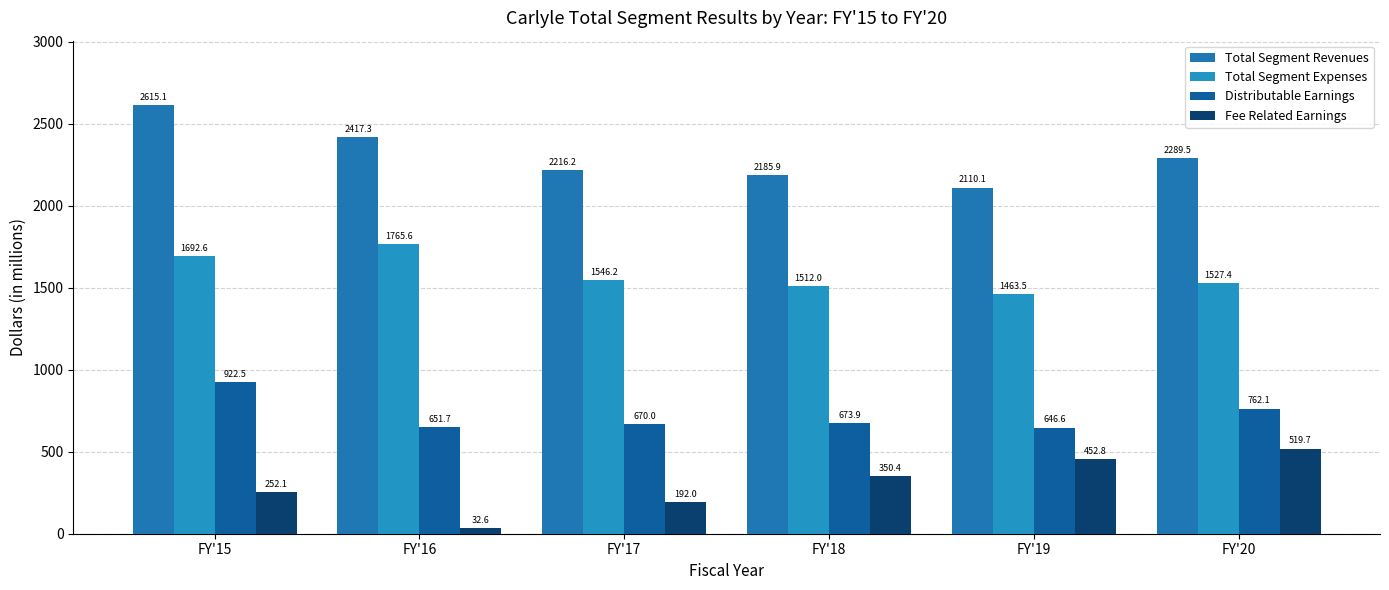

How many values in the Total Segment Expenses series are below 1546?

3